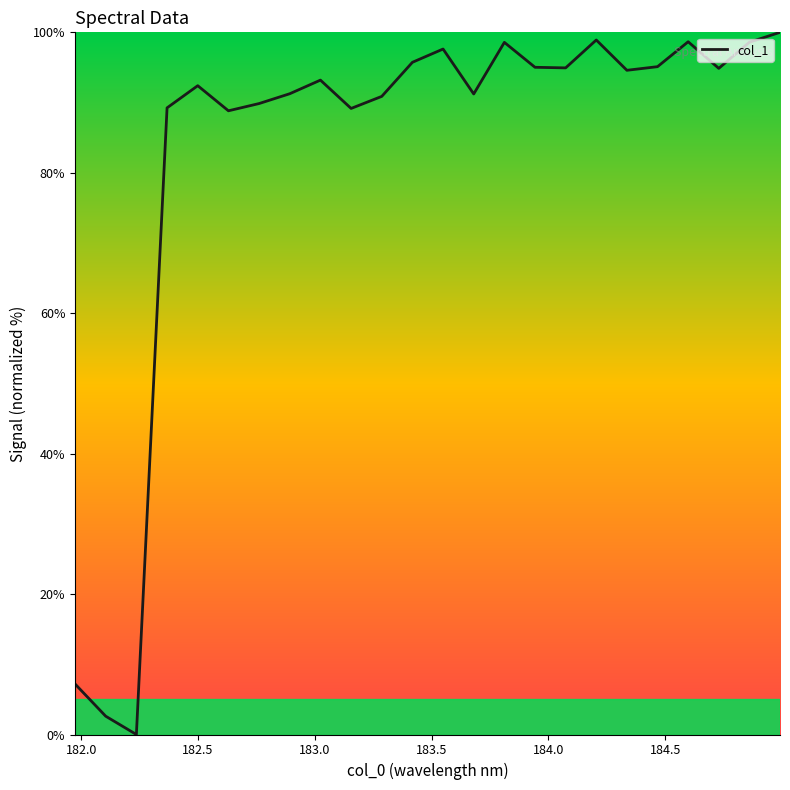

What is the maximum value shown in the chart?

100.0